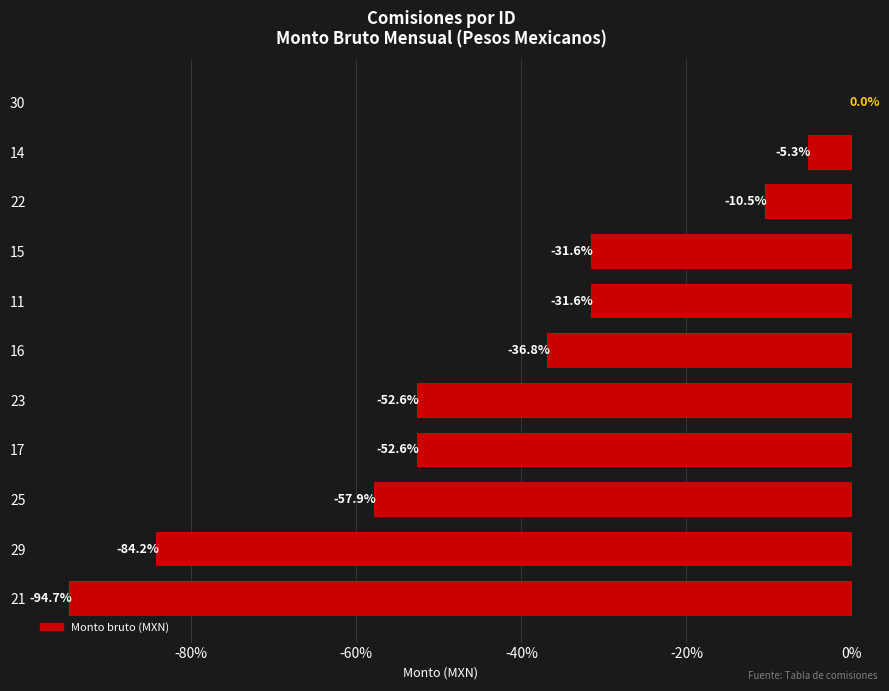

How many data points does each series have?

11